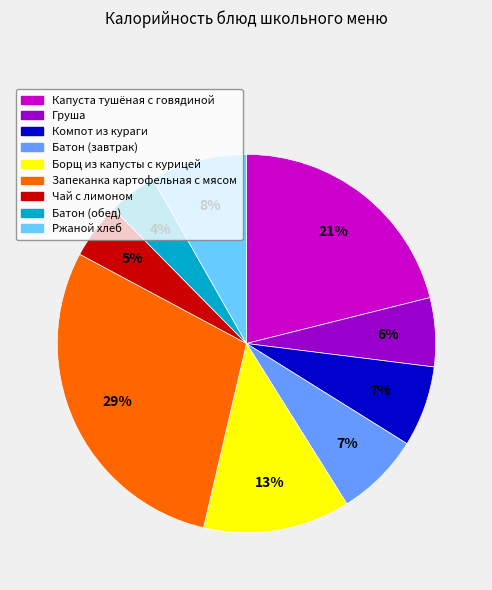

To the nearest percent, what is the combined percentage of Запеканка картофельная с мясом and Батон (завтрак)?

36%